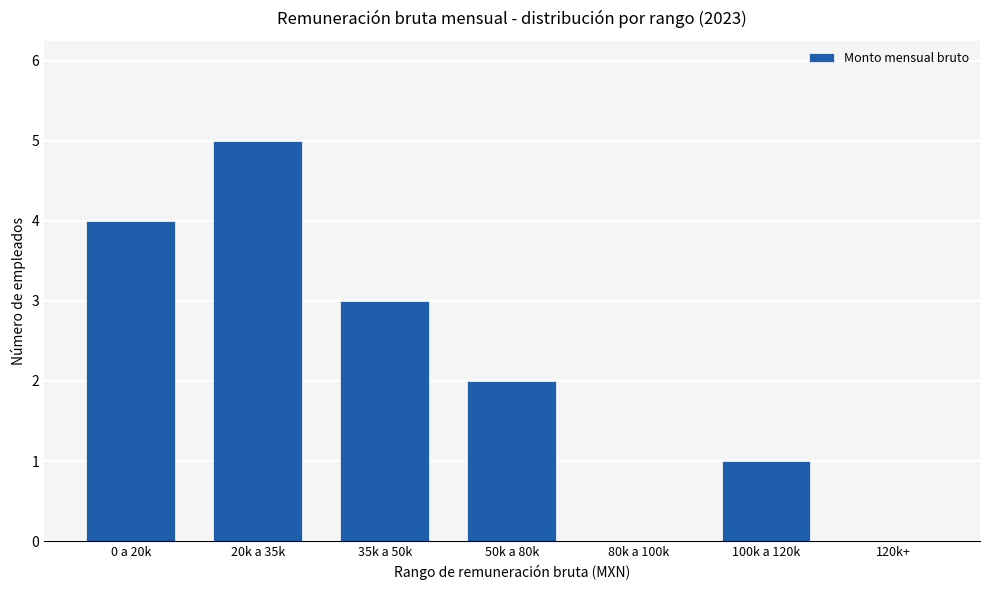

Is it true that the value at 120k+ is 0?

True